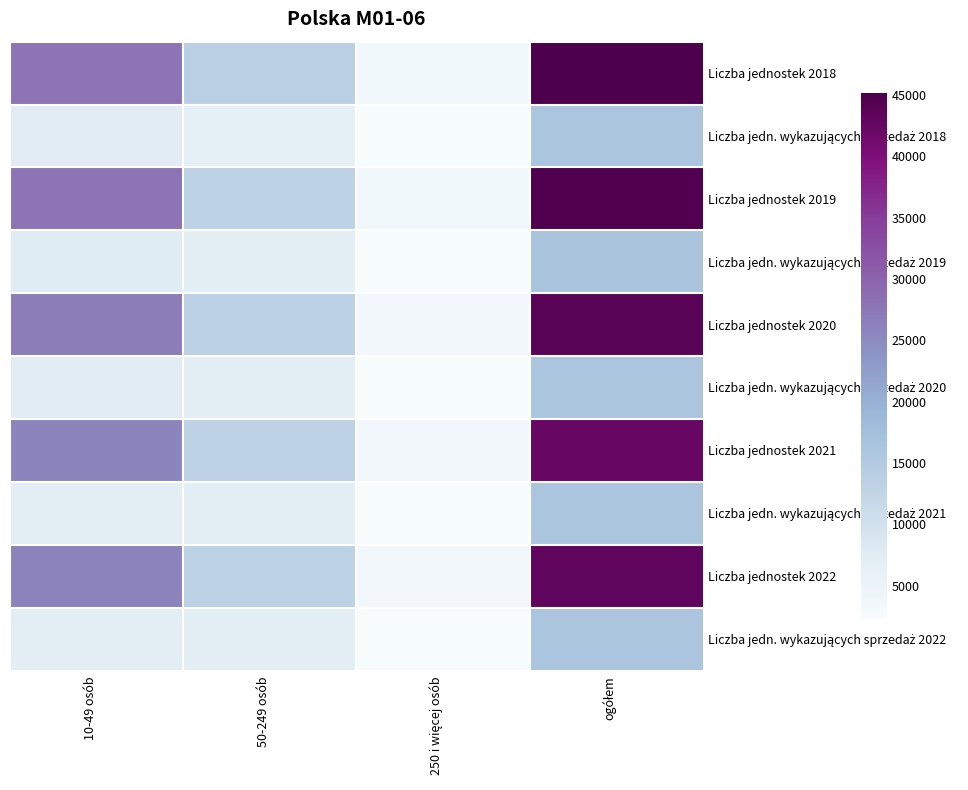

Which series has the largest range (max minus min)?

Liczba jednostek 2018